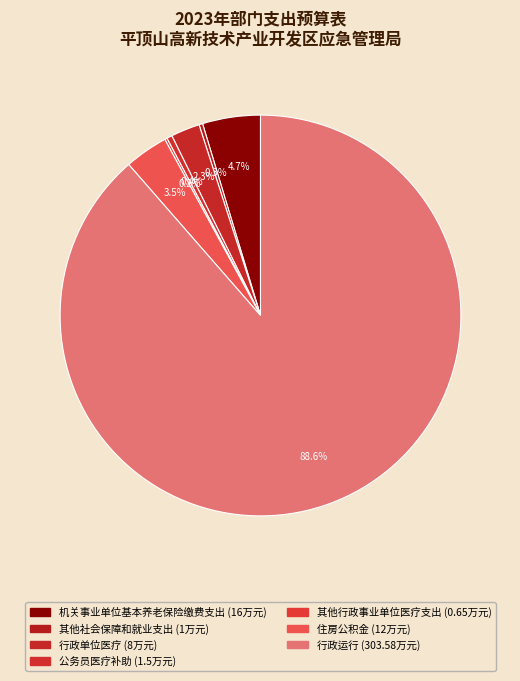

How much of the chart is everything except 行政单位医疗?

97.7%